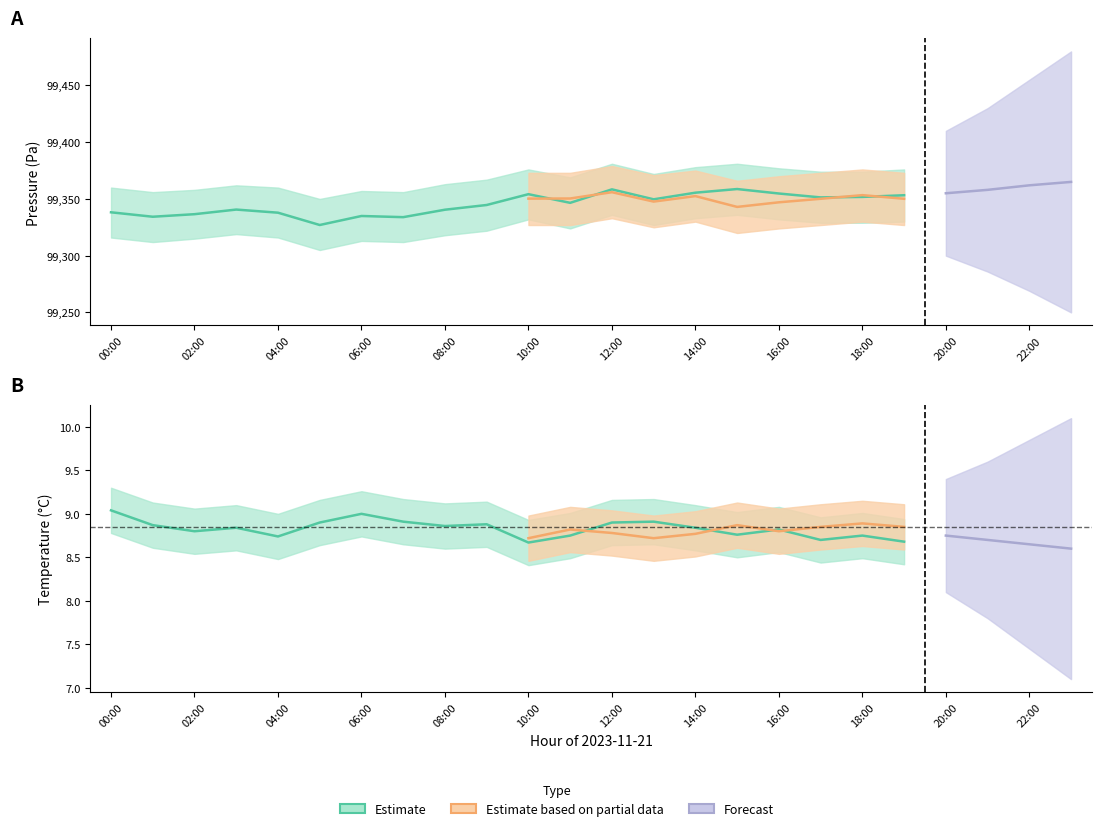

What is the lowest value of the pressure_lower series?

99305.0